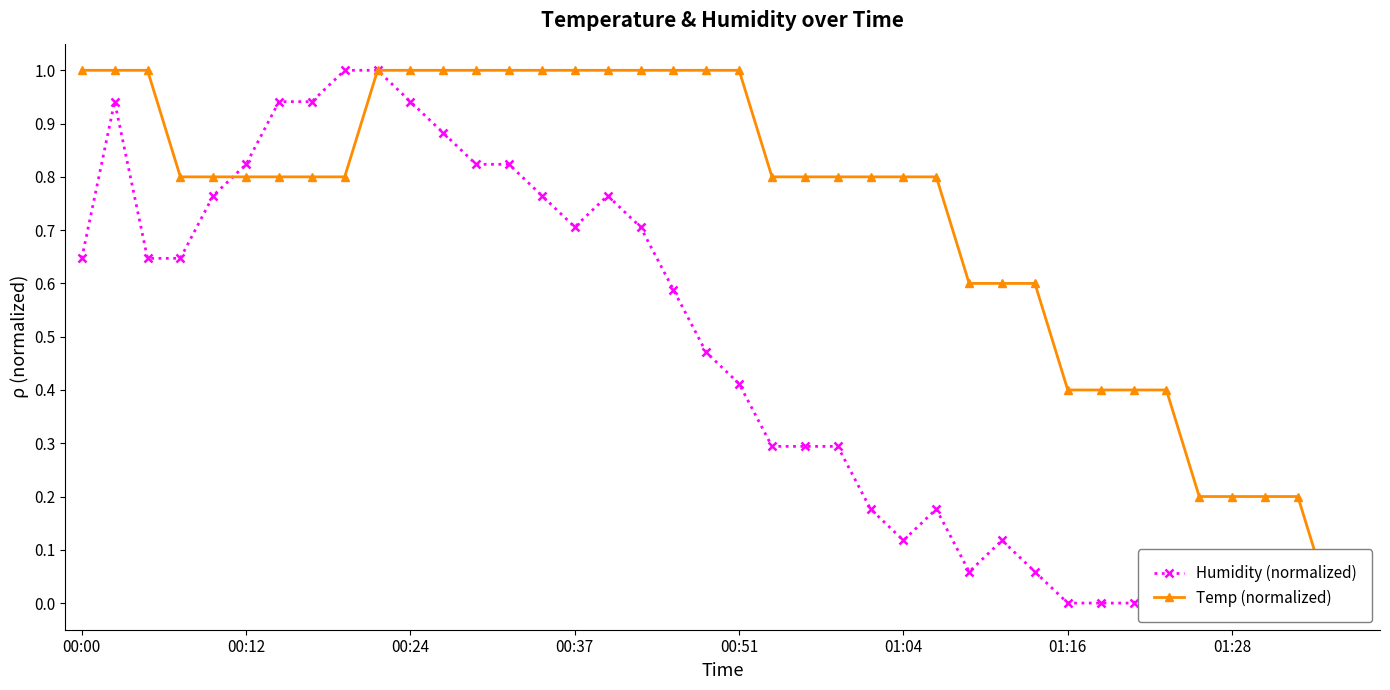

What is the value of the Temp (normalized) point at the 3rd from the left?

1.0